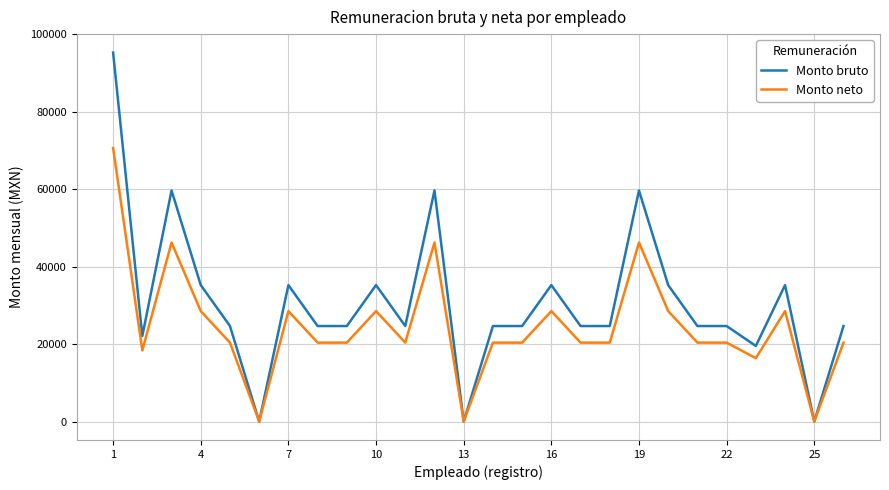

Which series has the largest range (max minus min)?

Monto bruto